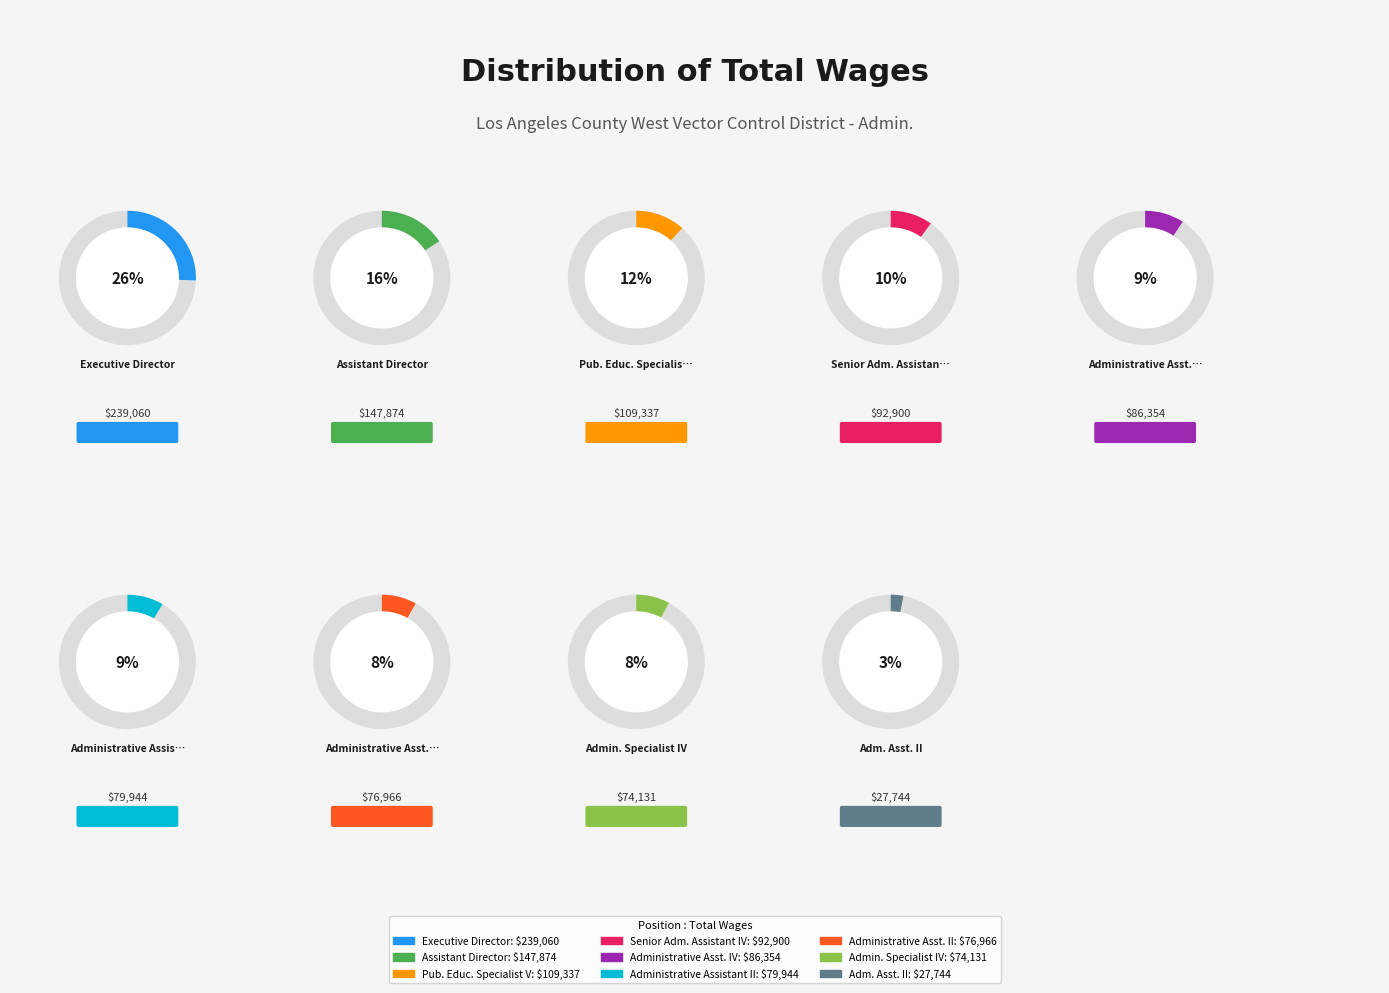

What is the smallest slice in the pie chart?

Adm. Asst. II